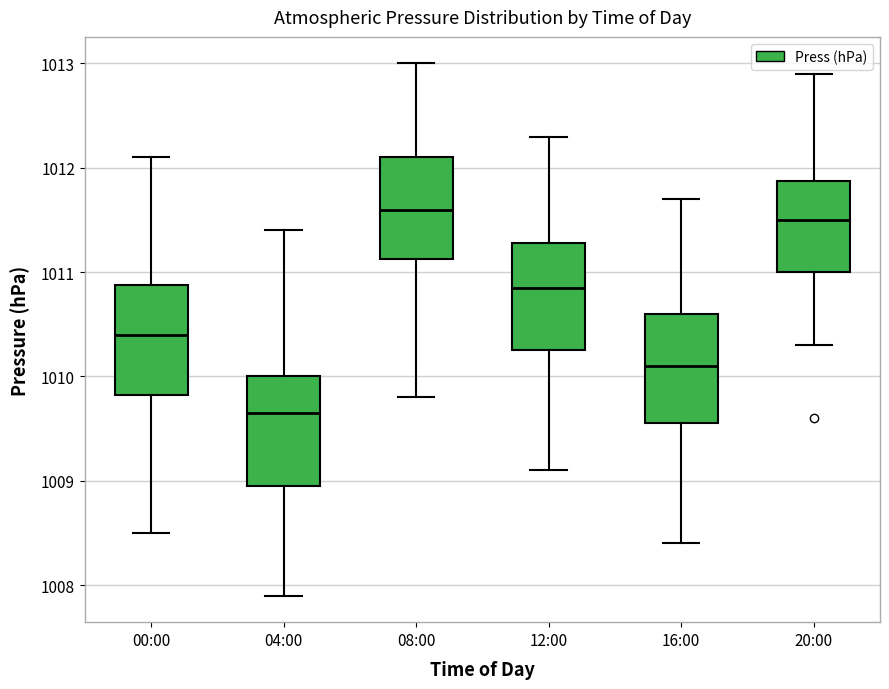

Reading left to right, read every box against the y-axis: the position of its median line, the range the box covers, and the ends of its whiskers. The values are not printed on the chart, so give them approximately, as read against the axis.

00:00: median 1010.4, box 1009.8 to 1010.9, whiskers 1008.5 to 1012.1
04:00: median 1009.7, box 1009.0 to 1010.0, whiskers 1007.9 to 1011.4
08:00: median 1011.6, box 1011.1 to 1012.1, whiskers 1009.8 to 1013.0
12:00: median 1010.9, box 1010.3 to 1011.3, whiskers 1009.1 to 1012.3
16:00: median 1010.1, box 1009.6 to 1010.6, whiskers 1008.4 to 1011.7
20:00: median 1011.5, box 1011.0 to 1011.9, whiskers 1010.3 to 1012.9